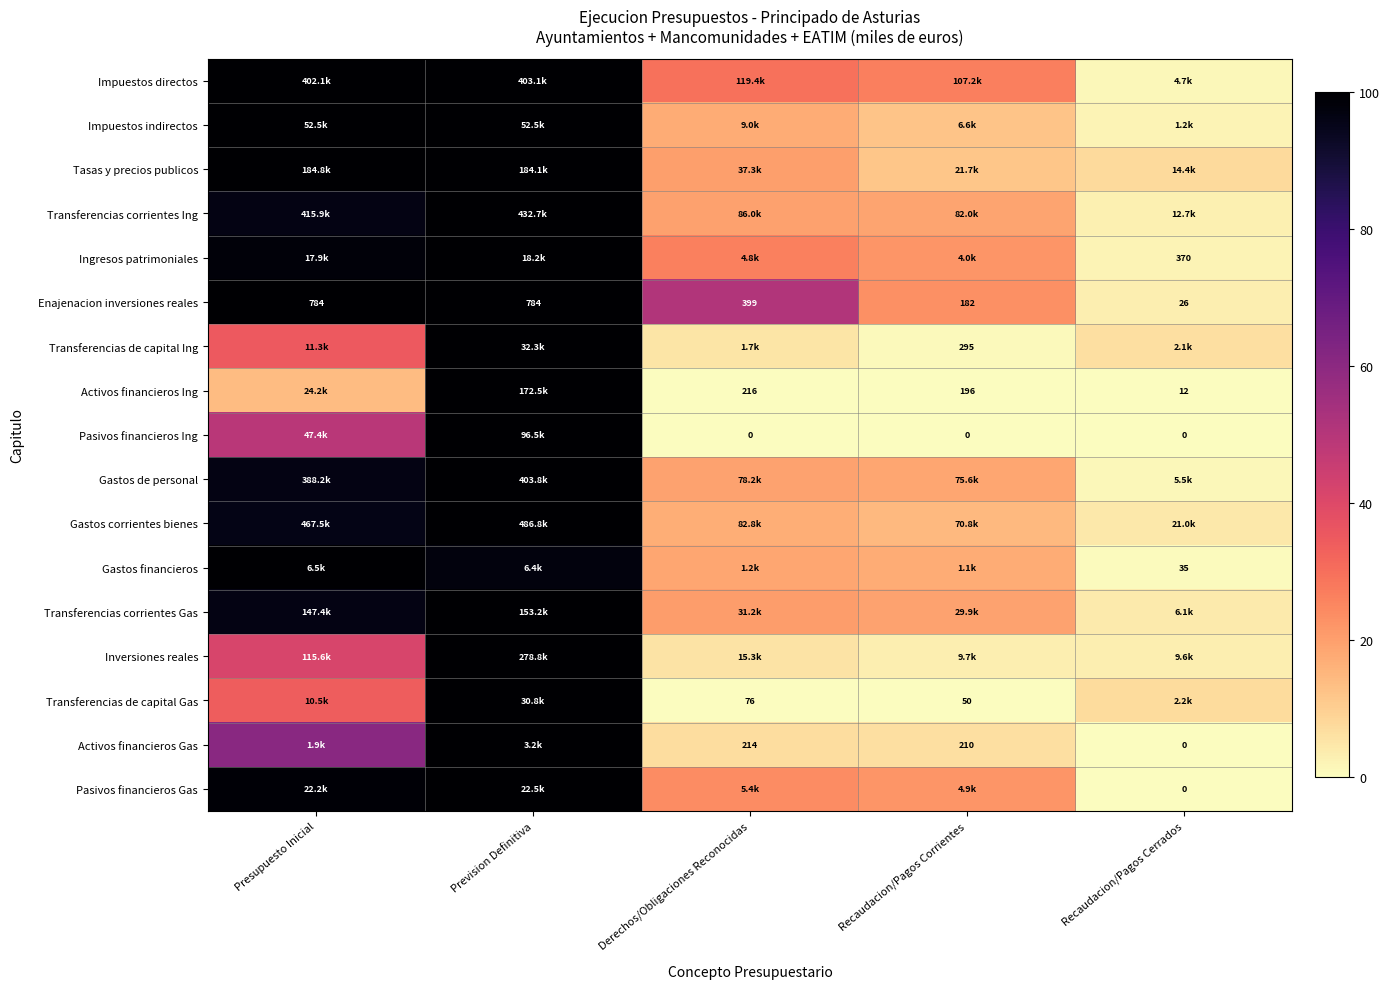

Is the value of Gastos financieros at Recaudacion/Pagos Cerrados greater than the value of Activos financieros Ing at Recaudacion/Pagos Corrientes?

No